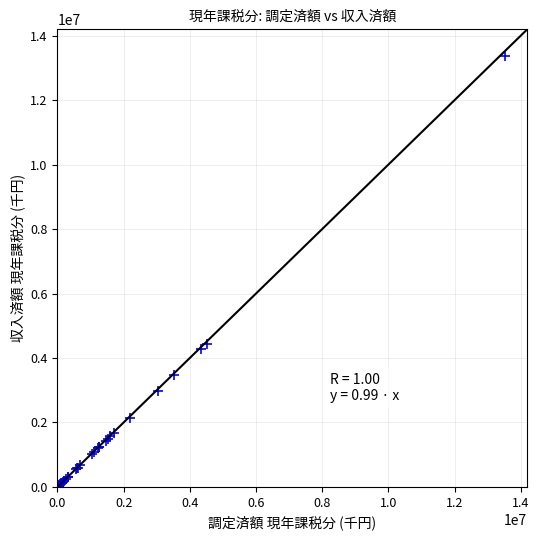

What Y value in the scatter plot is closest to 6687372?

4443895